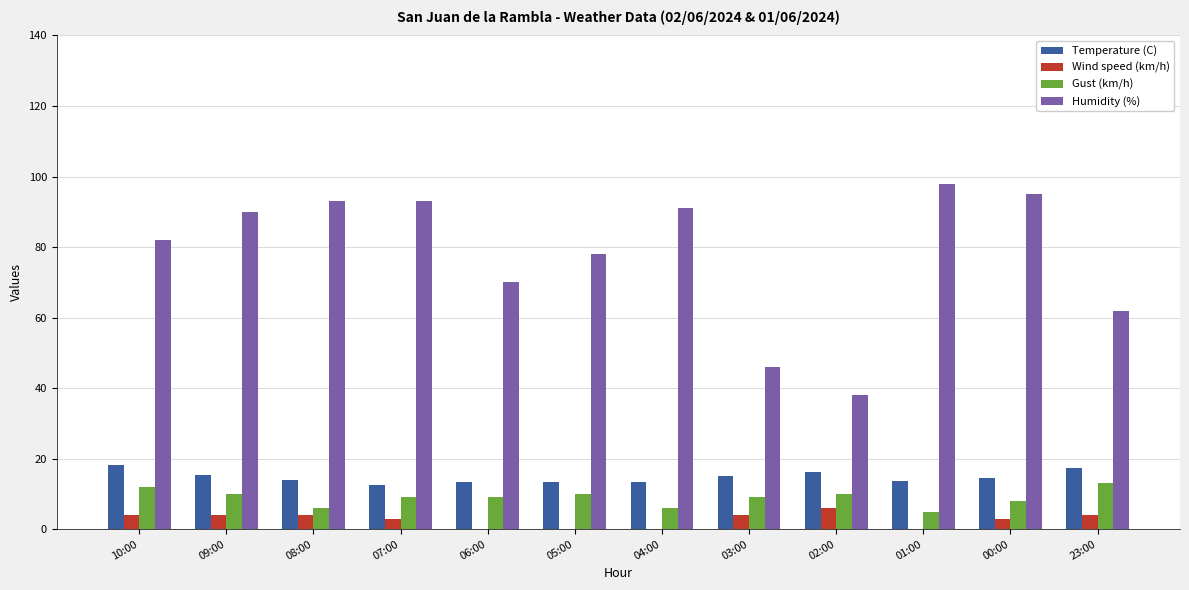

Does the chart contain stacked bars?

No